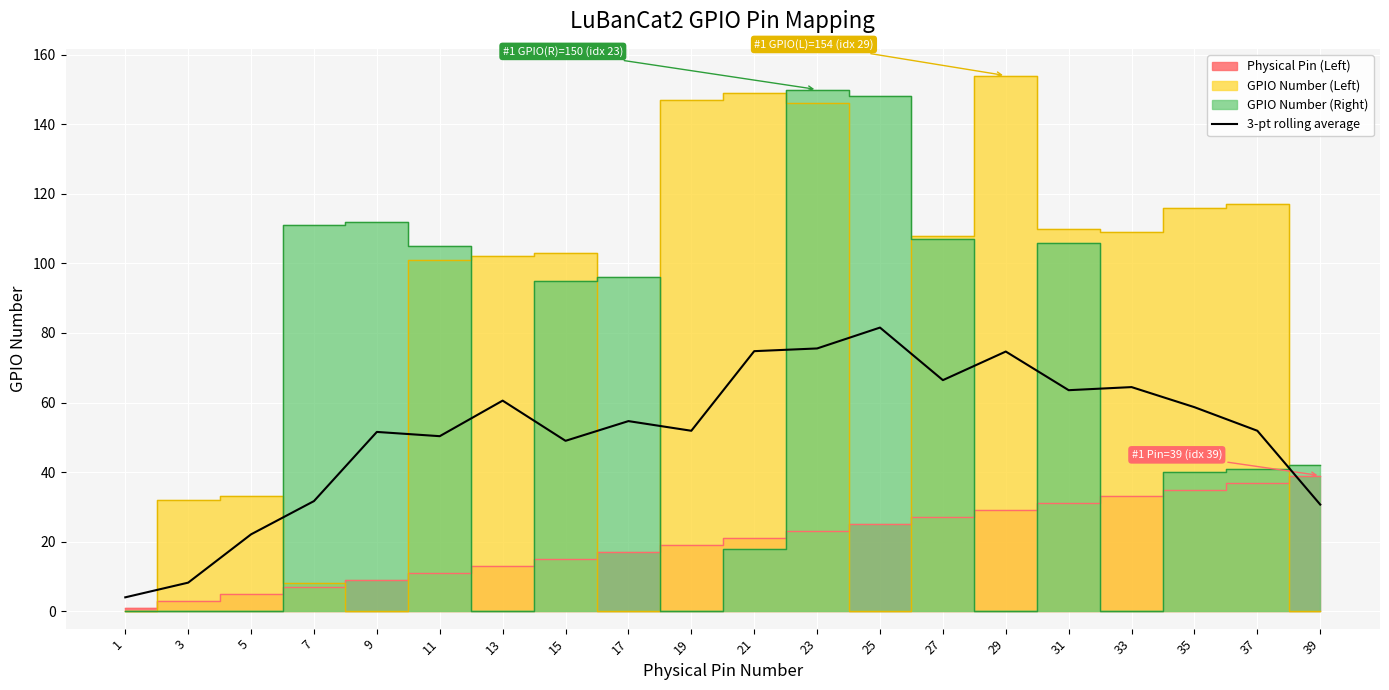

The value of 3-pt rolling average at 19 is 51.9. True or false?

True